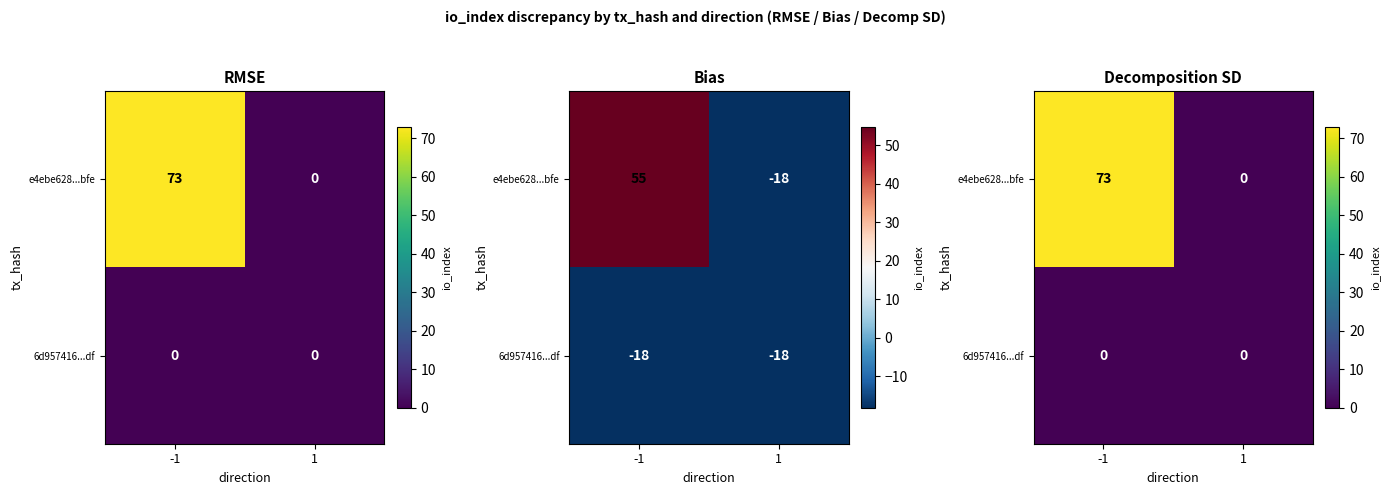

Count the e4ebe628...bfe values in the range 0 to 73.

2